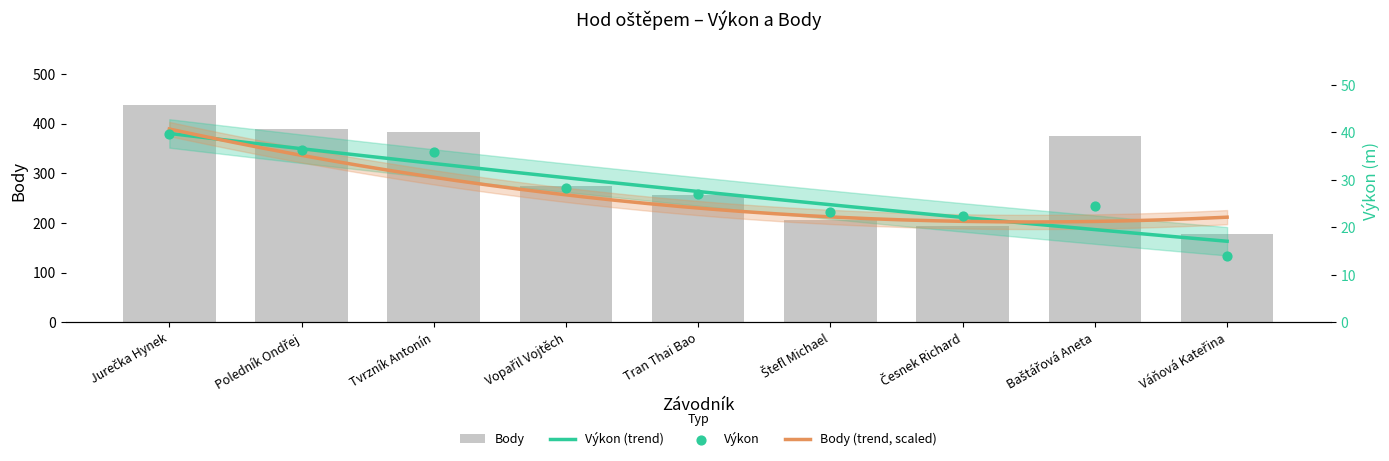

Which series contains the highest Y value?

Body